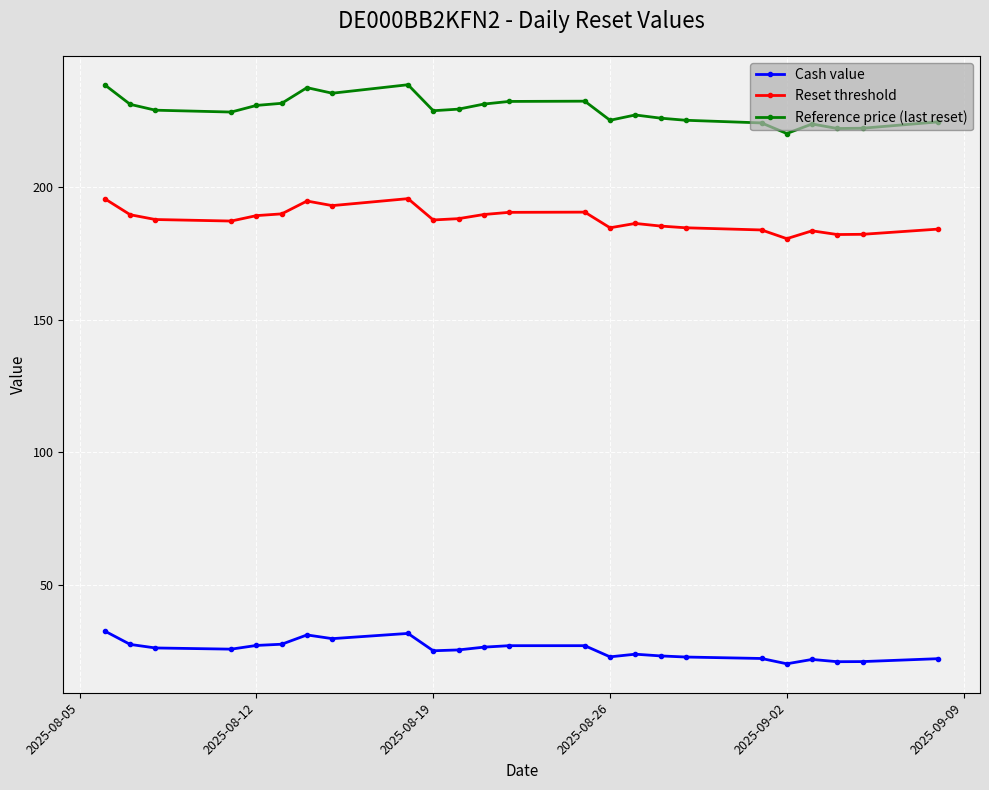

List the series in order of their overall mean, lowest first.

Cash value, Reset threshold, Reference price (last reset)